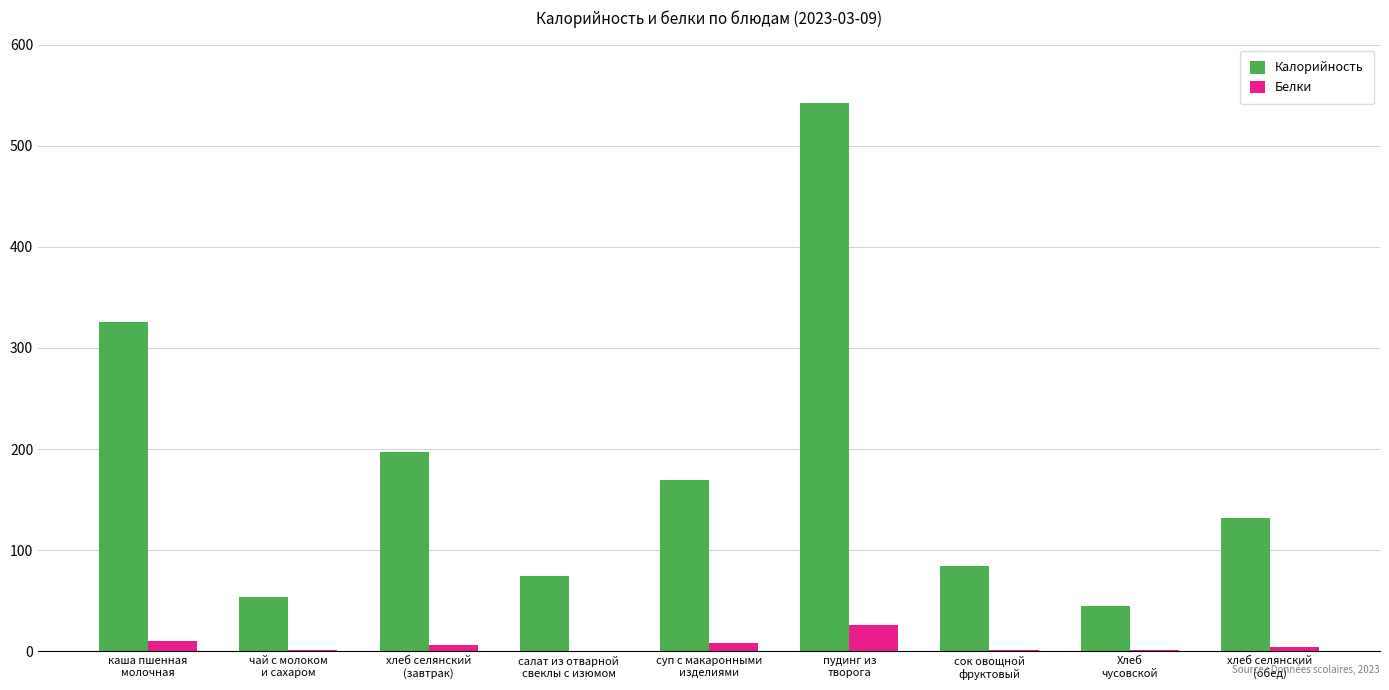

What is the sum of the Калорийность values at суп с макаронными
изделиями and Хлеб
чусовской?

214.1